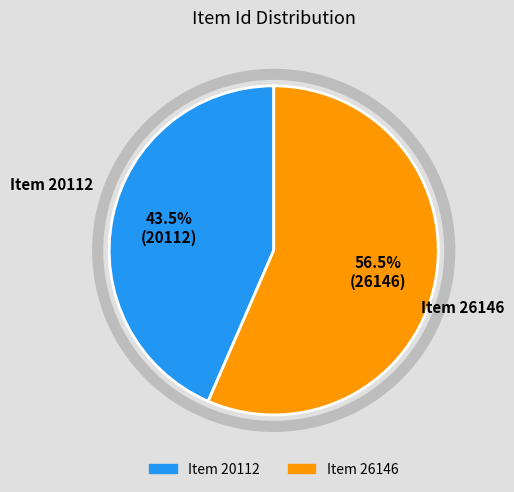

What is the smallest slice in the pie chart?

Item 20112